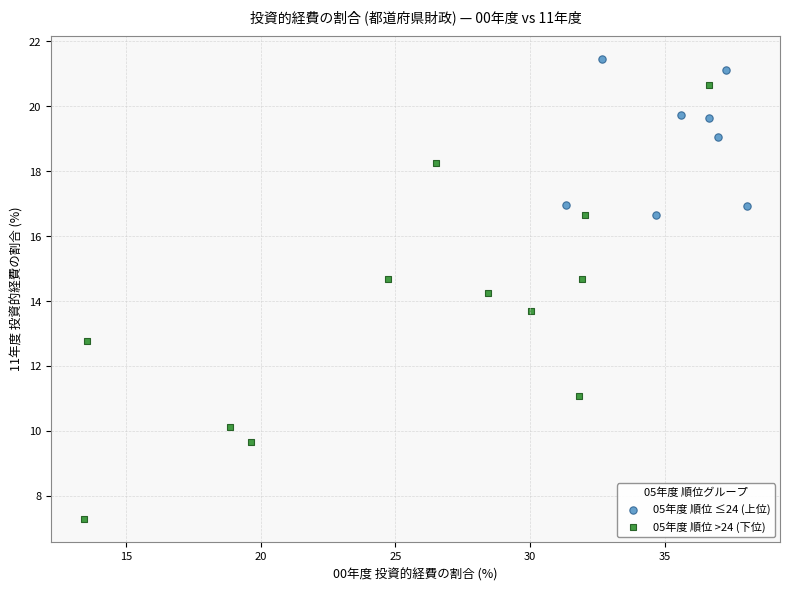

Which series contains the highest Y value?

05年度 順位 ≤24 (上位)